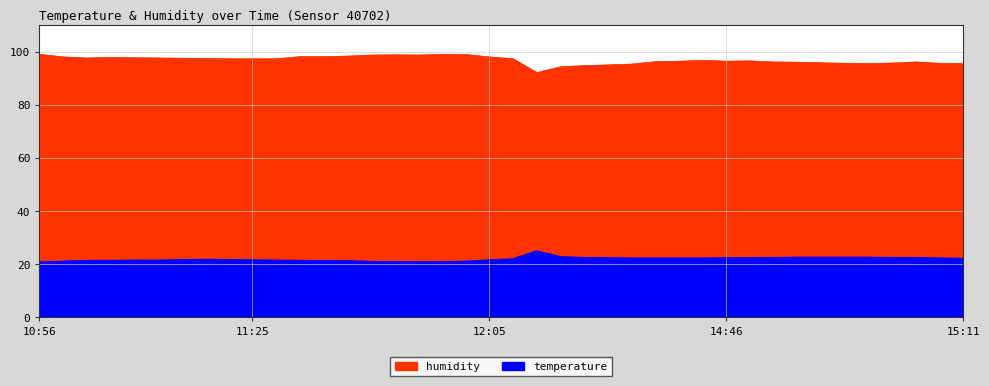

At which category does humidity reach its first local peak?

11:09